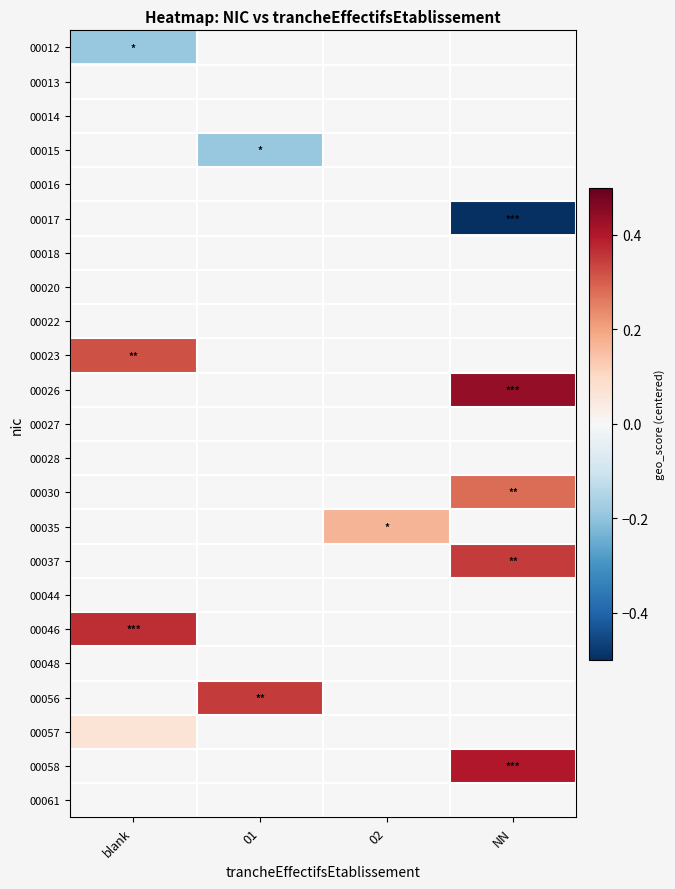

Which series has the largest total across all categories?

00026